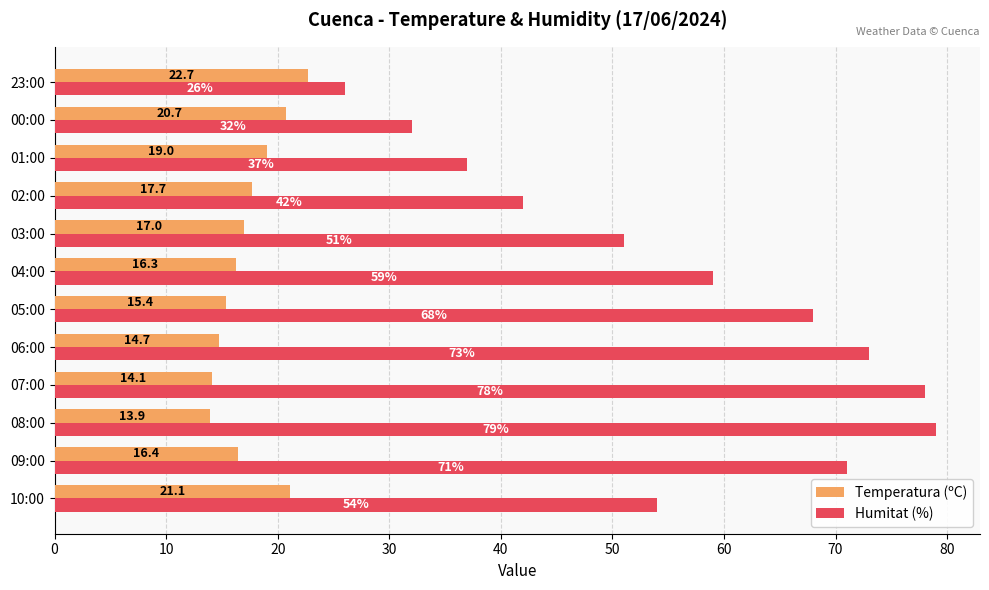

Count the number of data series in this chart.

2